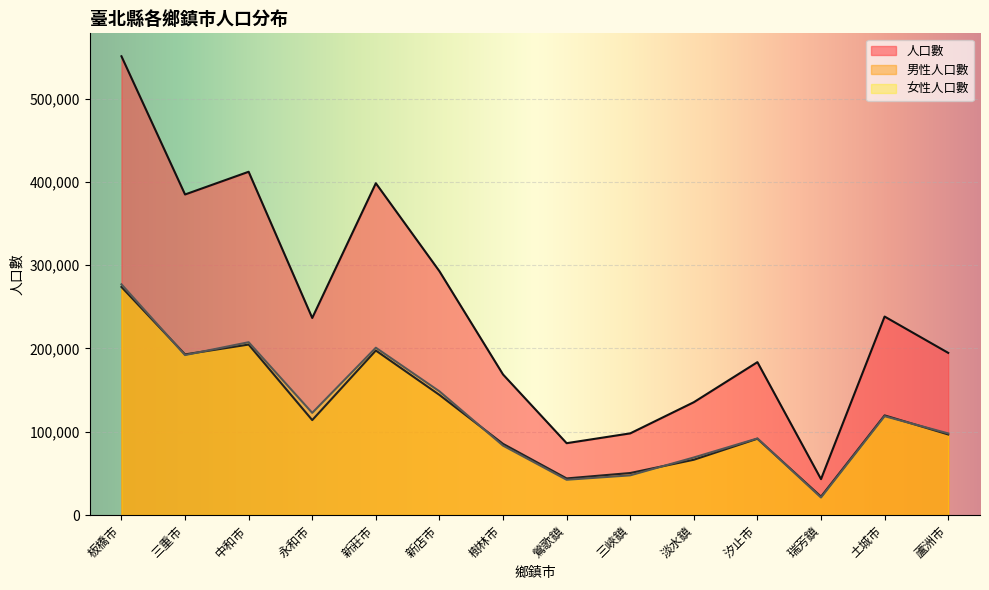

Which series has the widest spread of values?

人口數